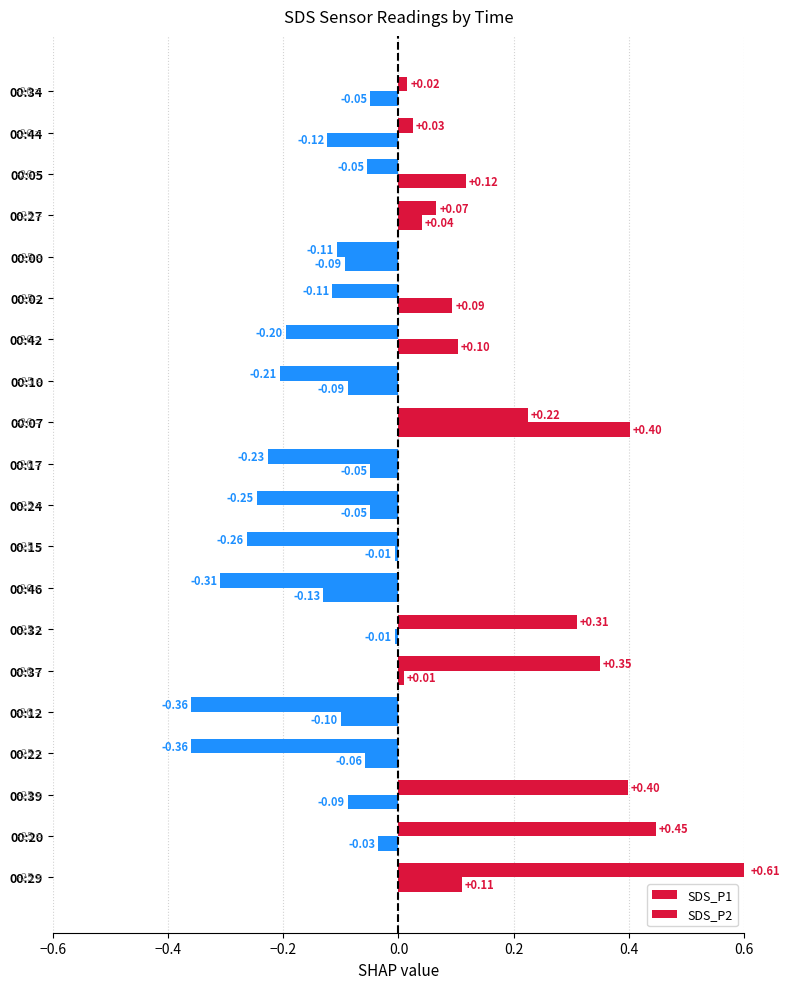

How many values in the SDS_P1 series are below 0?

11